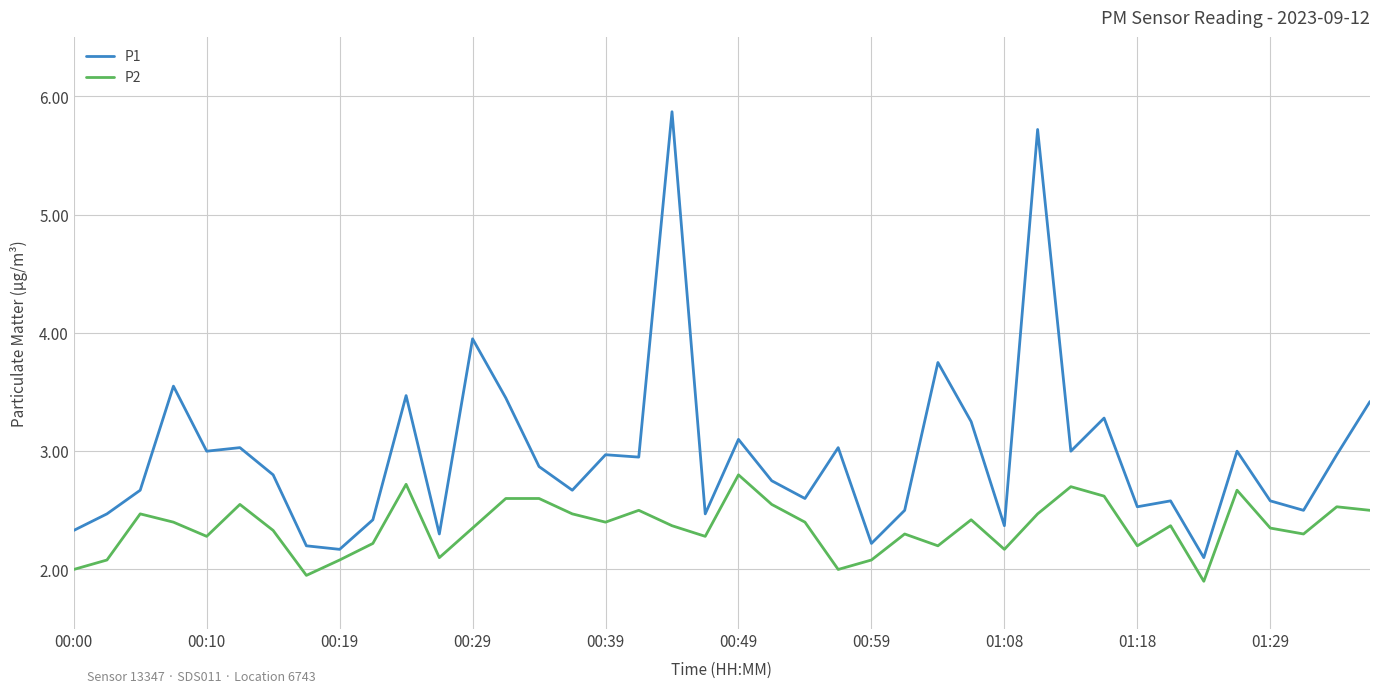

Rank the series by their average value, from highest to lowest.

P1, P2